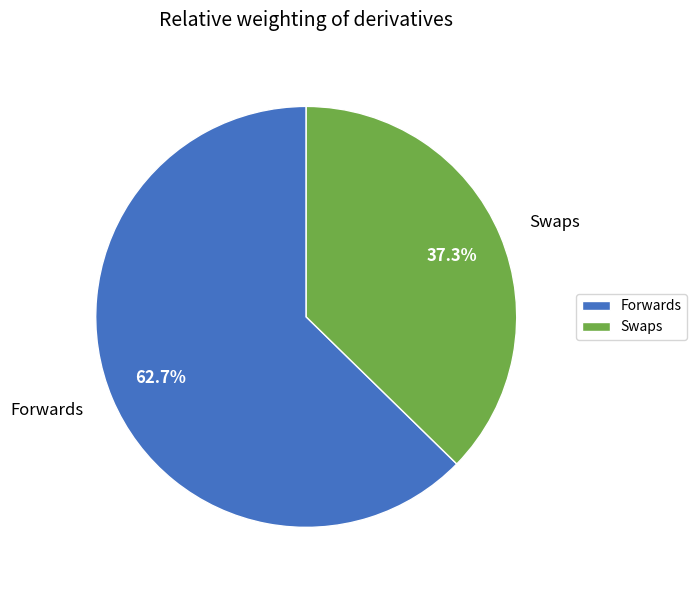

Does Swaps account for over 50% of the chart?

No